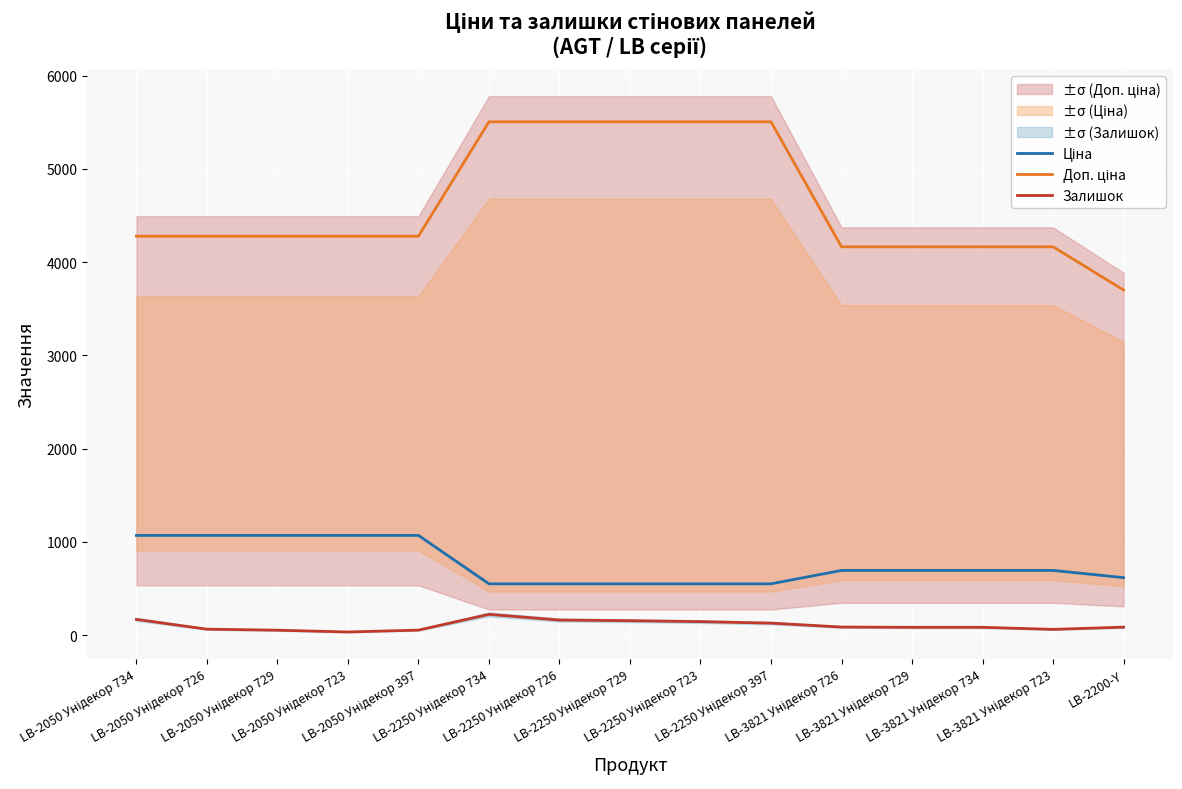

Rank the series at LB-2250 Унідекор 729 from highest to lowest value.

Доп. ціна, Ціна, Залишок